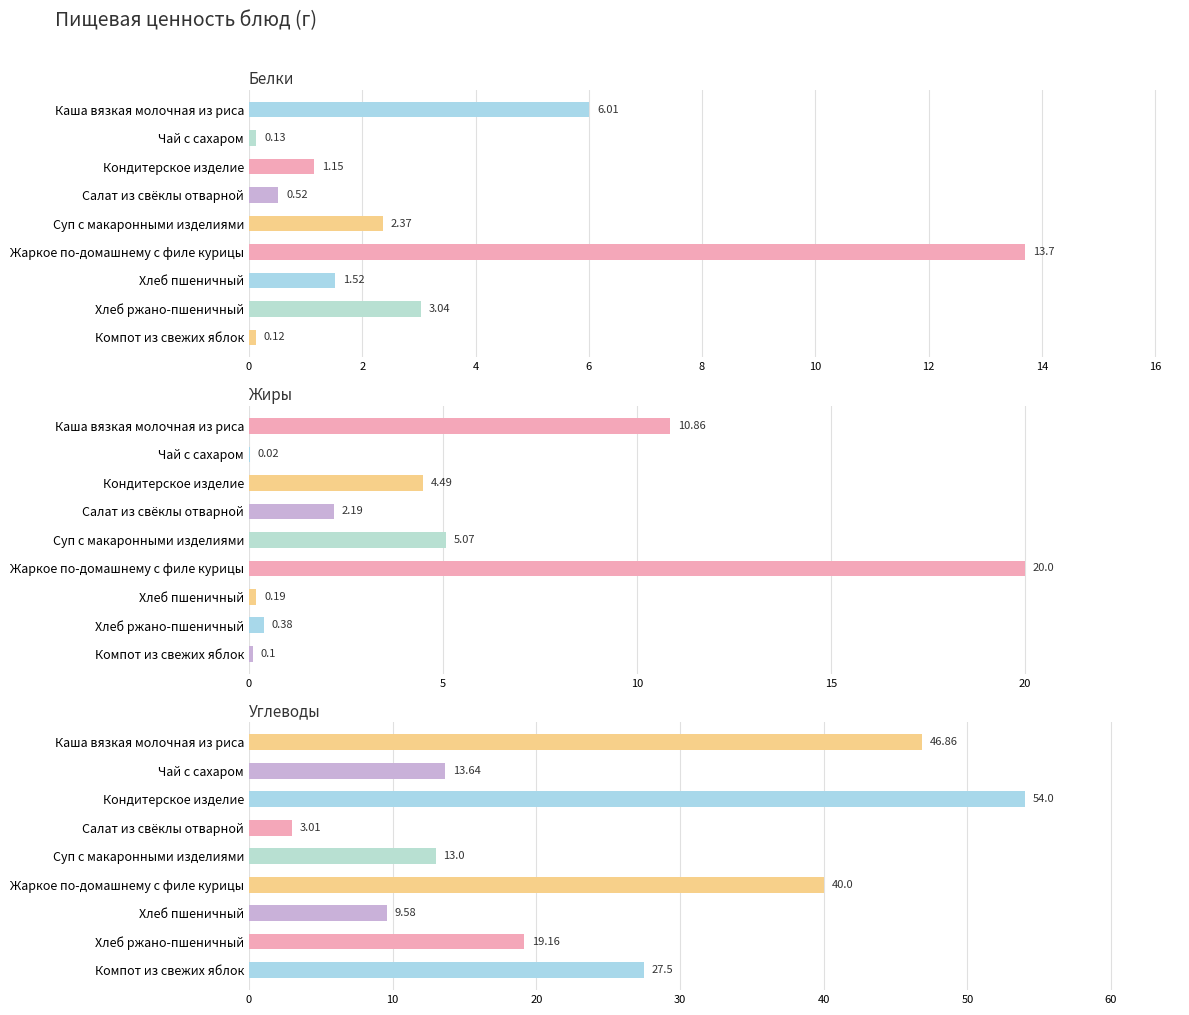

What is the difference between the maximum and second lowest values in the Углеводы series?

44.4